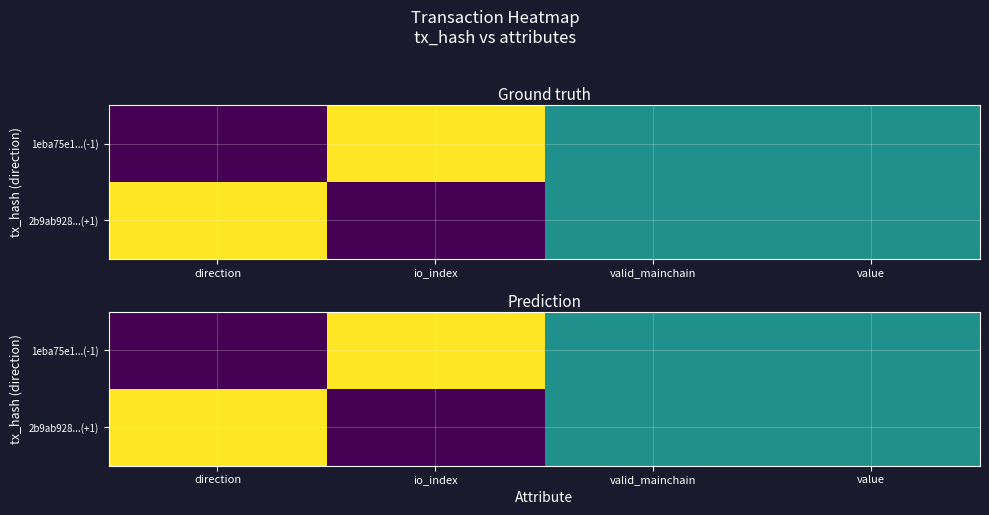

What is the spread (max minus min) of values at io_index?

1.0